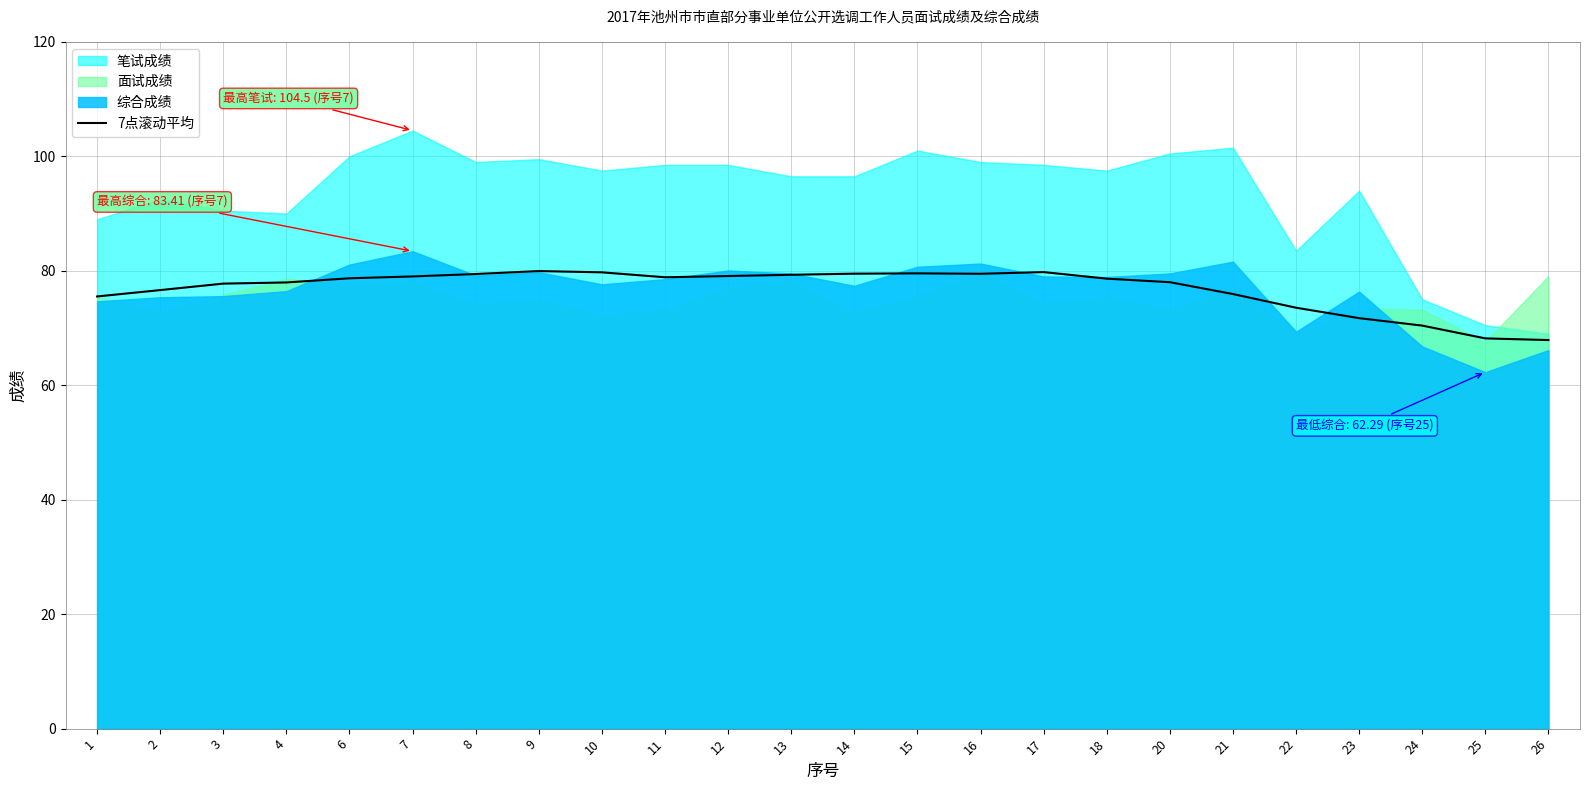

What is the maximum value for 7点滚动平均?

79.9